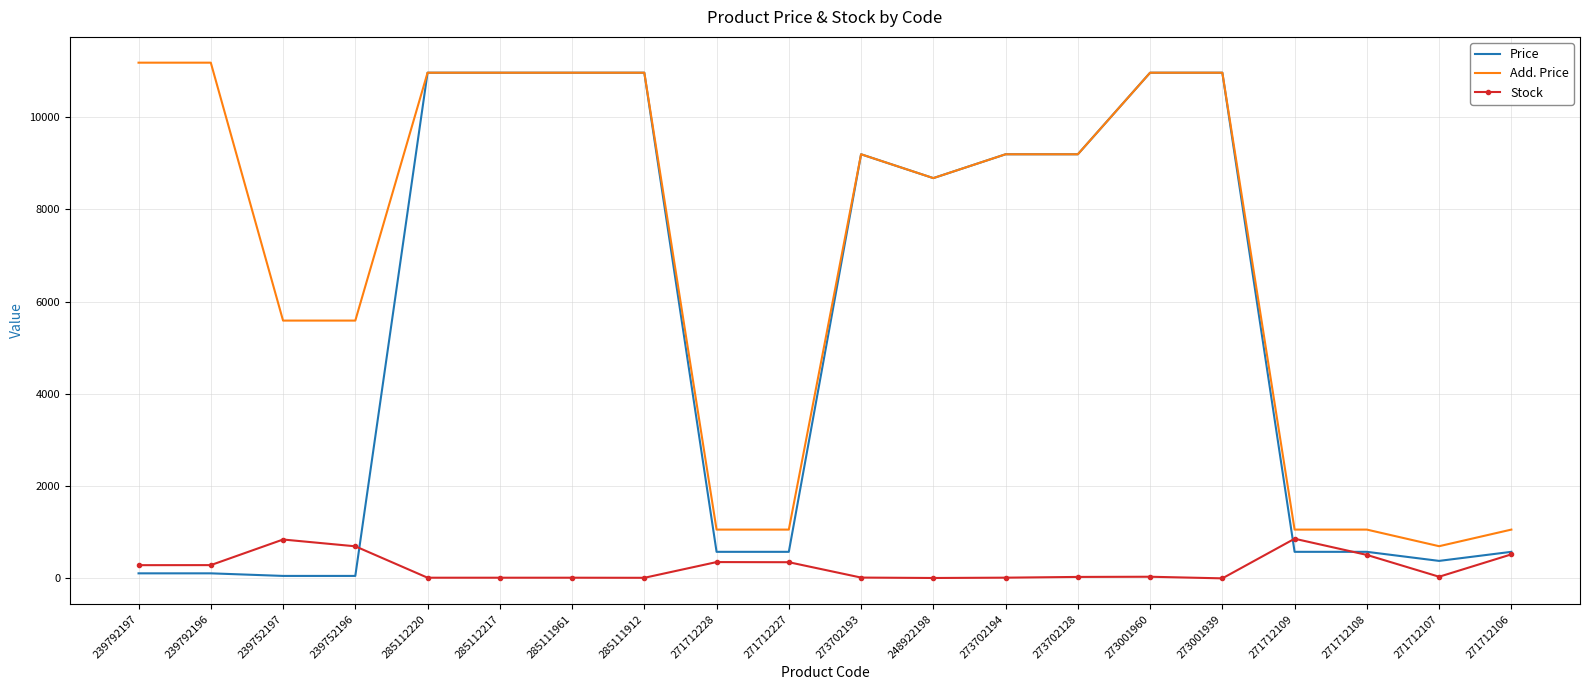

The value of Add. Price at 273702193 is 13525.7. True or false?

False